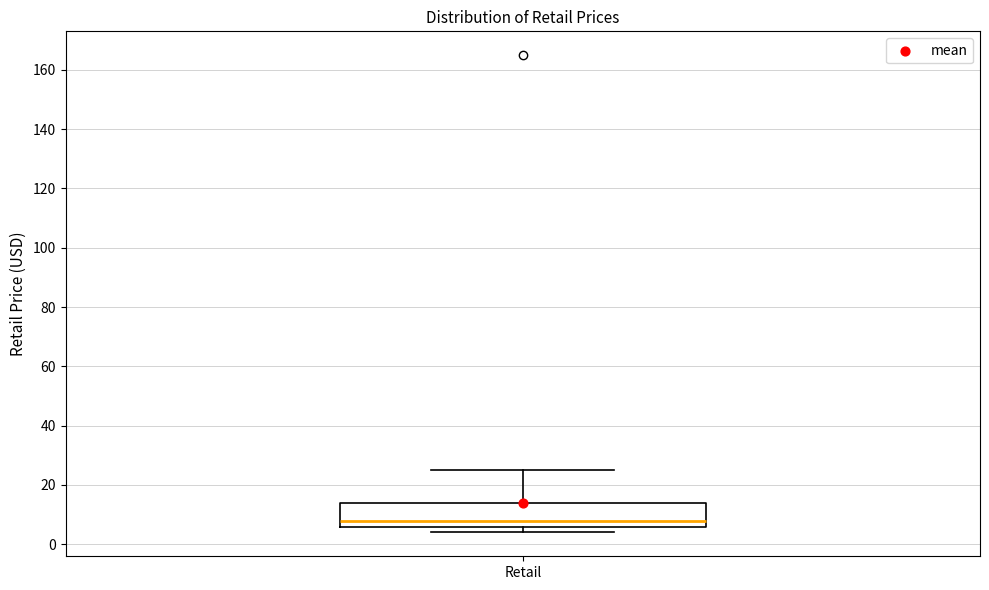

Read this box plot against the y-axis: the position of the median line, the range covered by the box, and the ends of both whiskers. The values are not printed on the chart, so give them approximately, as read against the axis.

median 8, box 6 to 14, whiskers 4 to 24